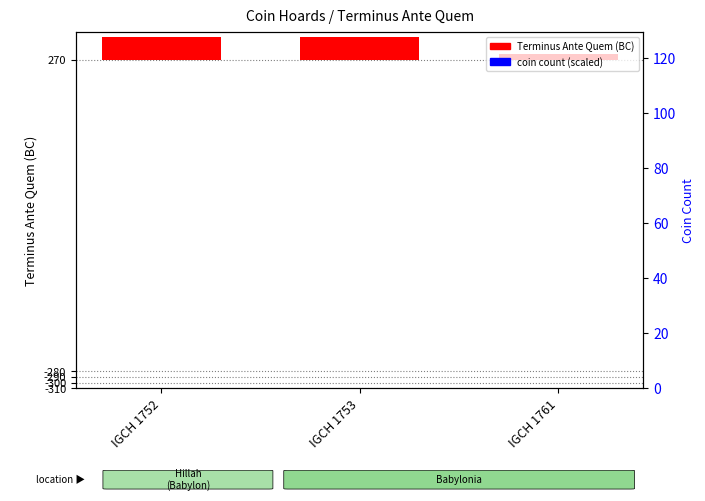

How many values in the coin count (scaled) series are below 10?

1